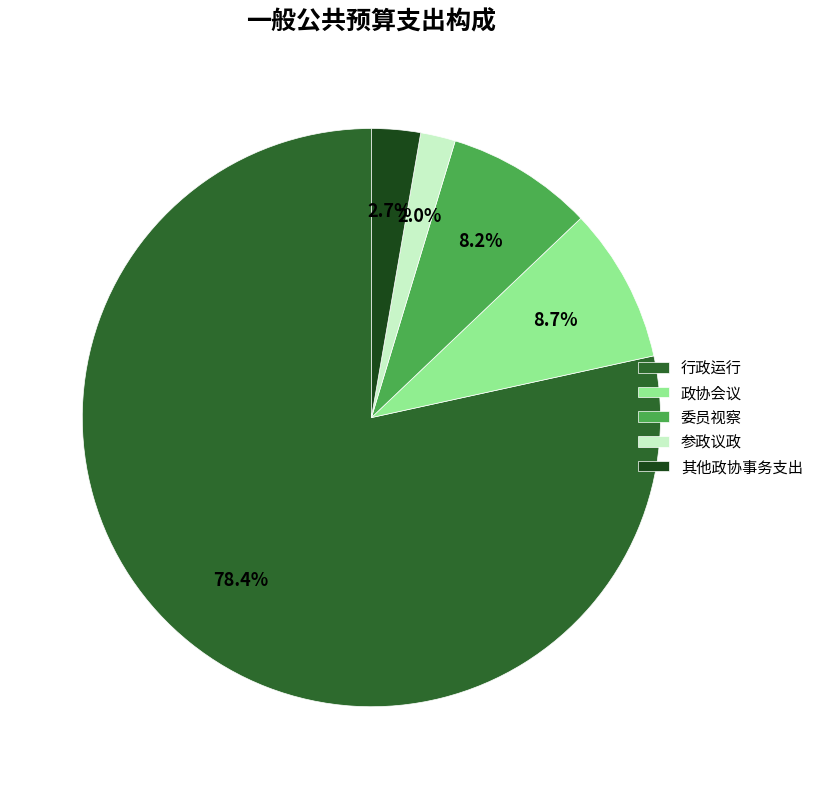

Combined, do 行政运行 and 政协会议 account for over 50%?

Yes